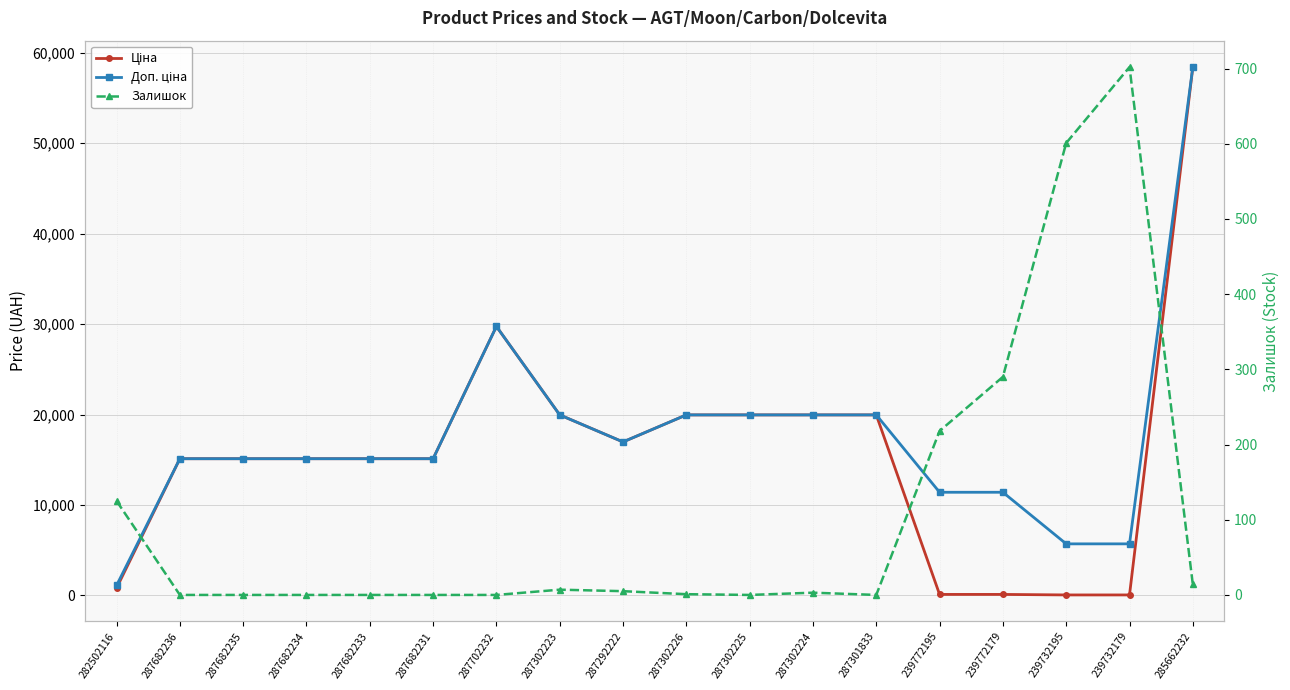

Between which two adjacent categories do Залишок and Ціна first intersect?

287301833 and 239772195